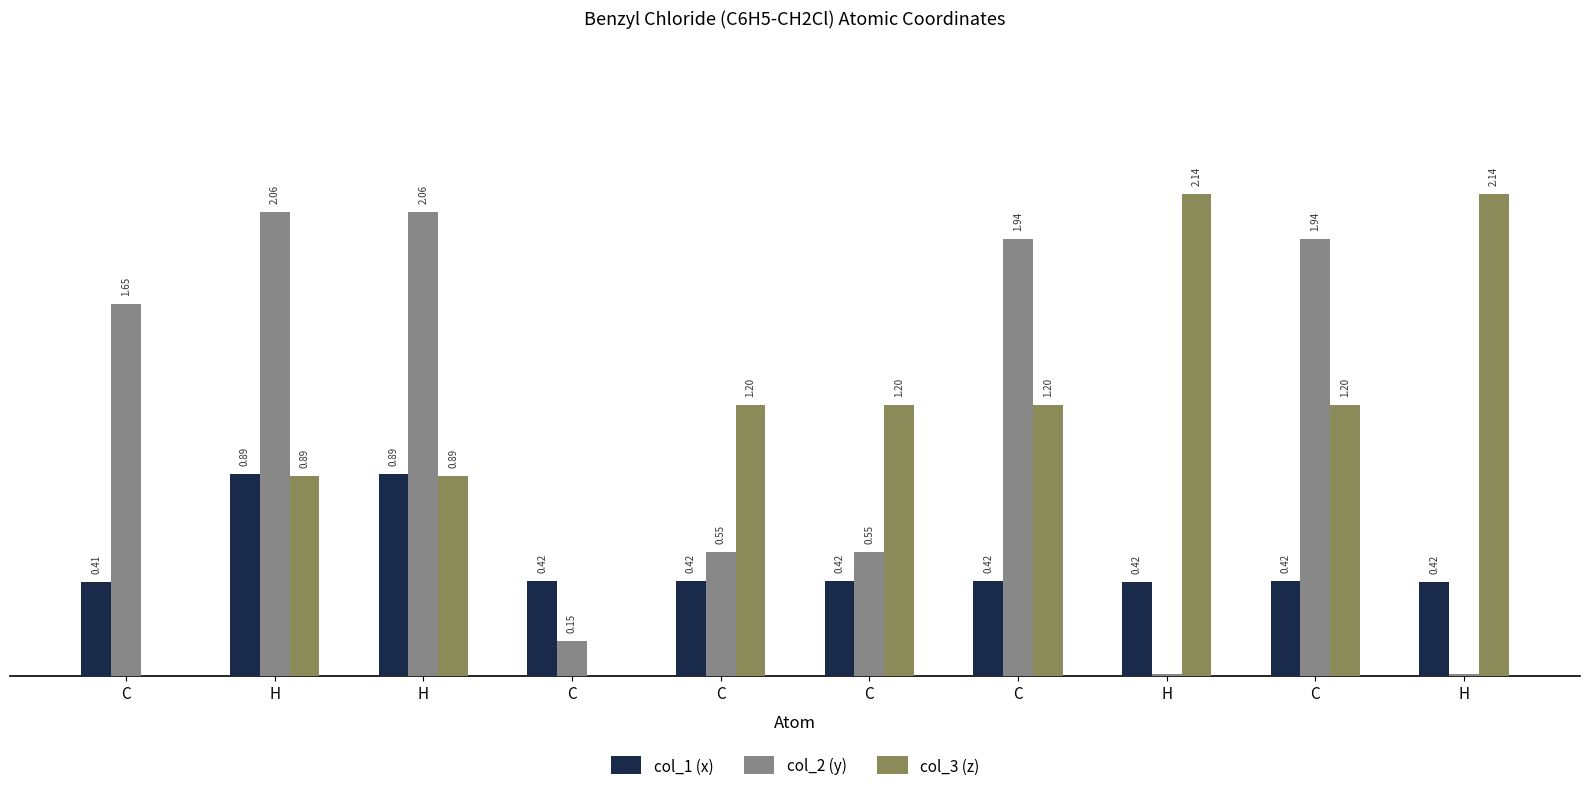

What is the label of the 3rd bar from the right?

H